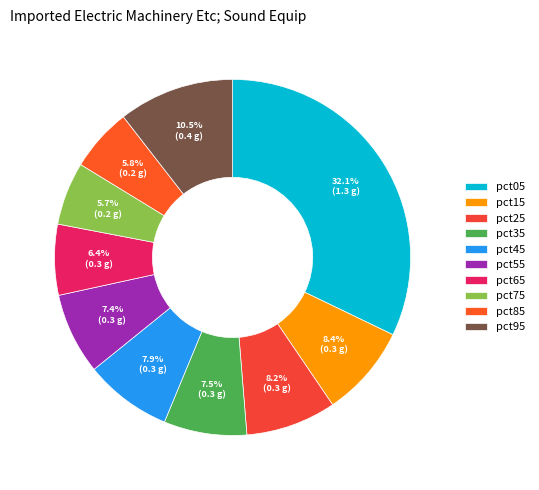

To the nearest percent, what is the difference between the largest and smallest slice percentages?

26%